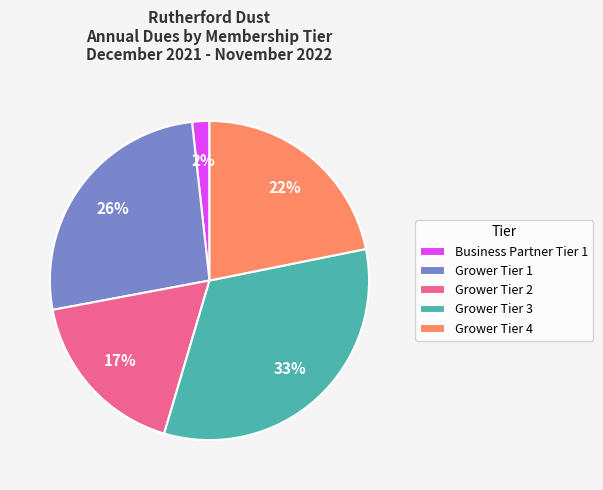

Is the sum of Grower Tier 1 and Grower Tier 2 greater than half?

No